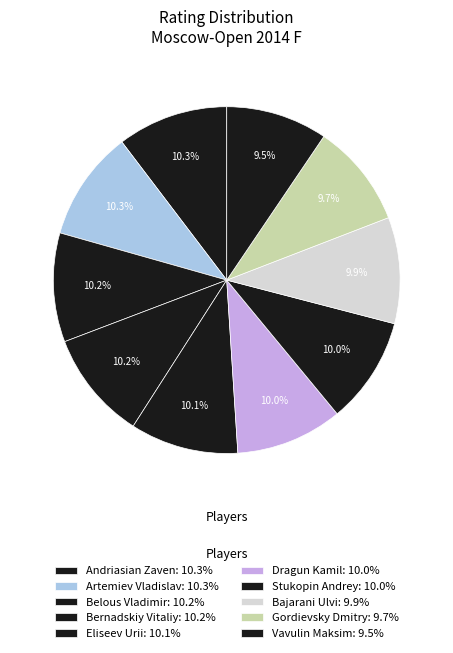

What is the total percentage of Dragun Kamil and Bajarani Ulvi?

19.9%